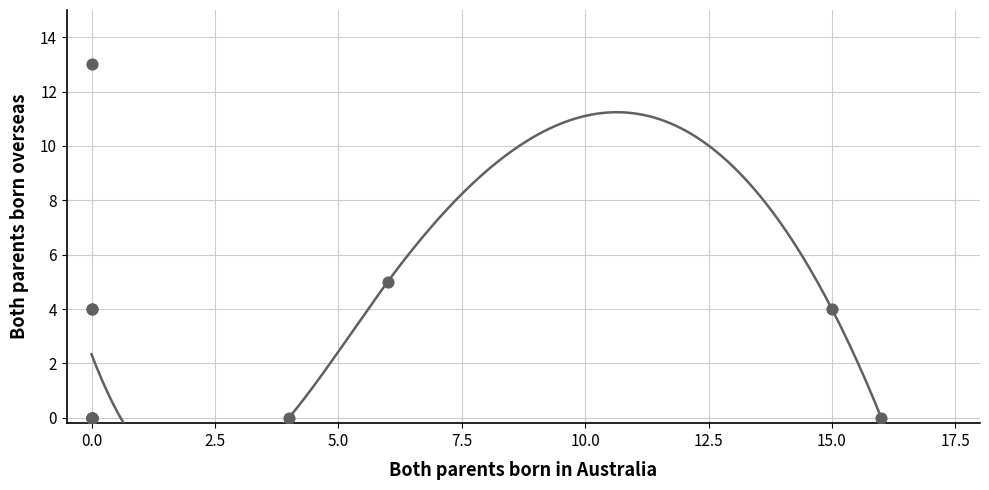

What Y value in the scatter plot is closest to 6?

5